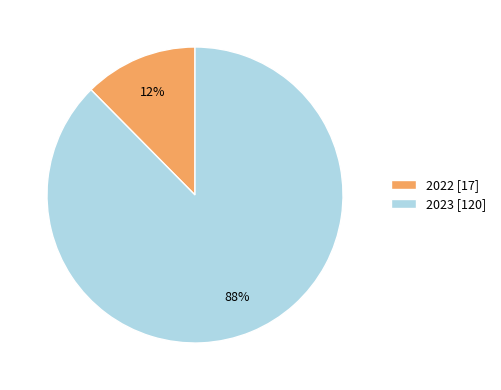

Which slice is the largest?

2023